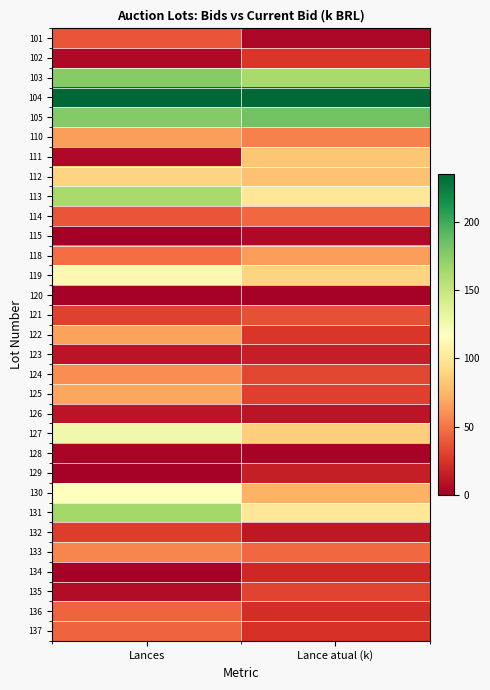

Which category has the lowest value across all series?

Lances